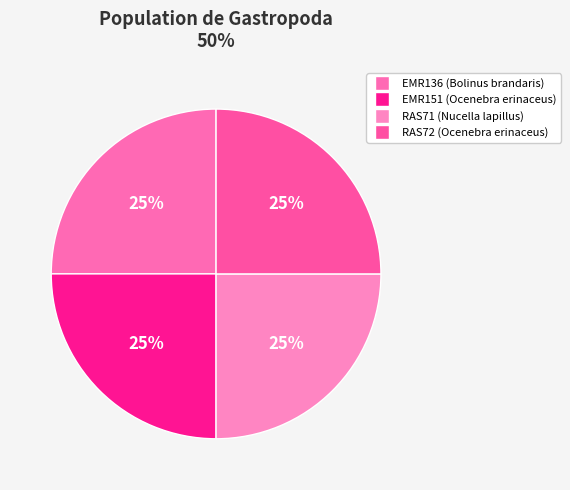

To the nearest percent, what portion does EMR151 represent?

25%